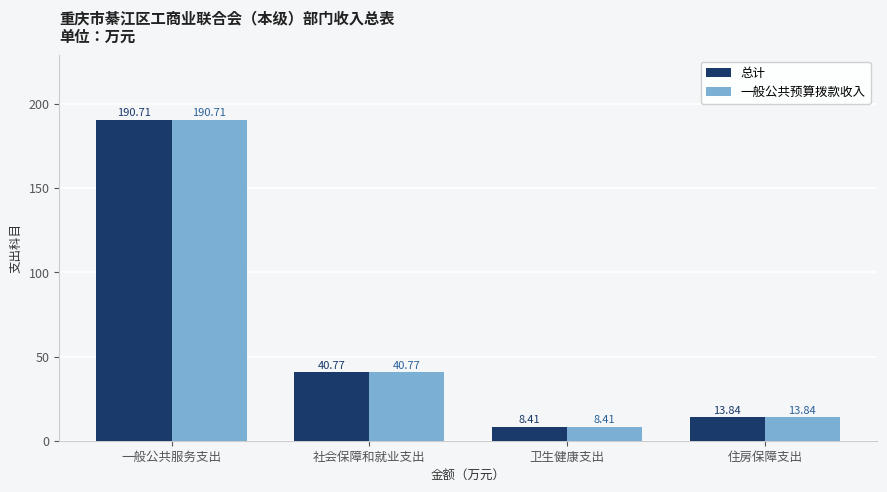

What is the average value of the 一般公共预算拨款收入 series?

63.4